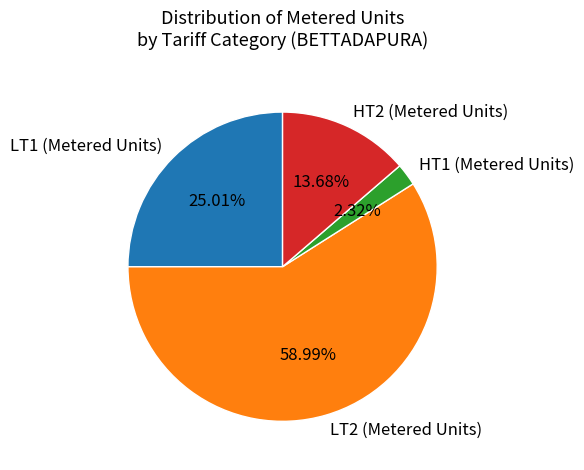

Which category has the biggest portion of the pie?

LT2 (Metered Units)